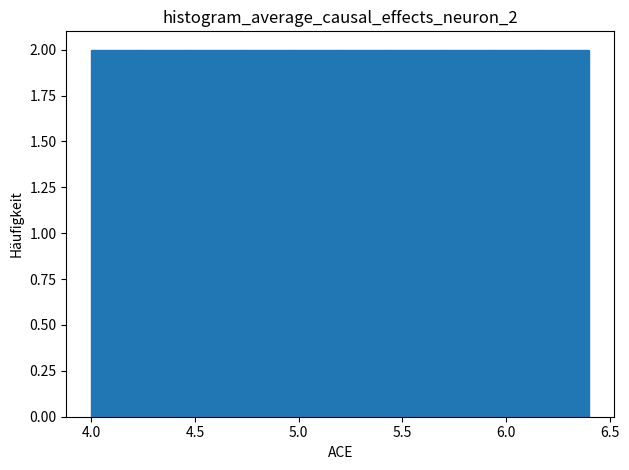

Reading left to right, transcribe this chart: for each bar, give the range it covers on the x-axis and its height. Neither the bar edges nor the heights are printed on the chart, so give them approximately, as read against the axes.

4.00 to 4.24: 2
4.24 to 4.48: 2
4.48 to 4.72: 2
4.72 to 4.96: 2
4.96 to 5.20: 2
5.20 to 5.44: 2
5.44 to 5.68: 2
5.68 to 5.92: 2
5.92 to 6.16: 2
6.16 to 6.40: 2